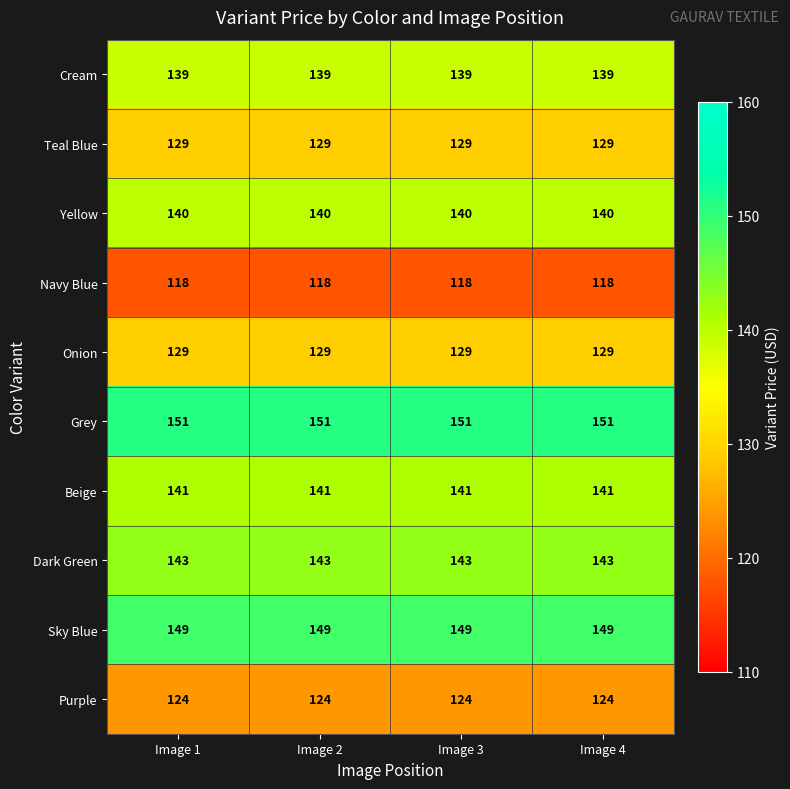

What is the difference between the highest and lowest values at Image 2?

33